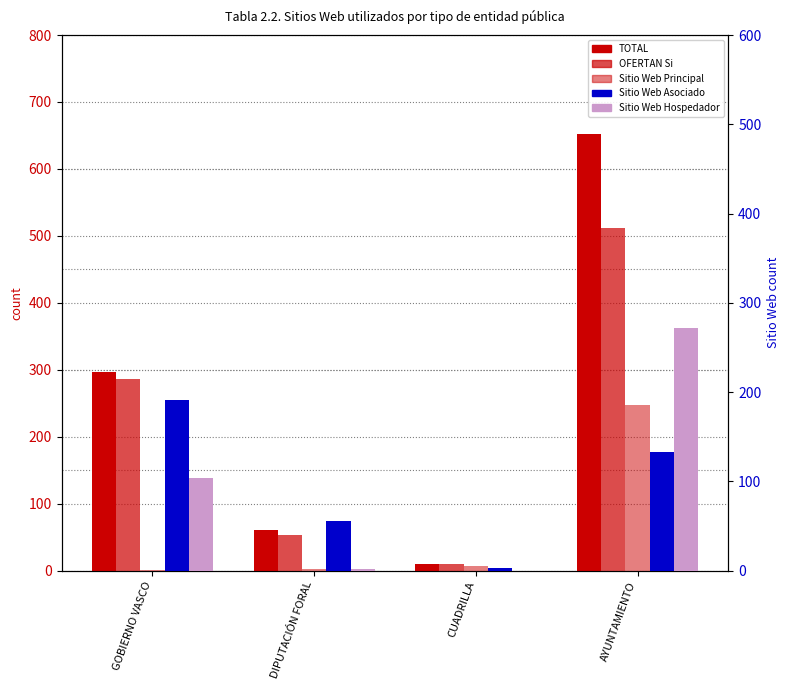

What is the value of the Sitio Web Principal bar at the 1st from the left?

1